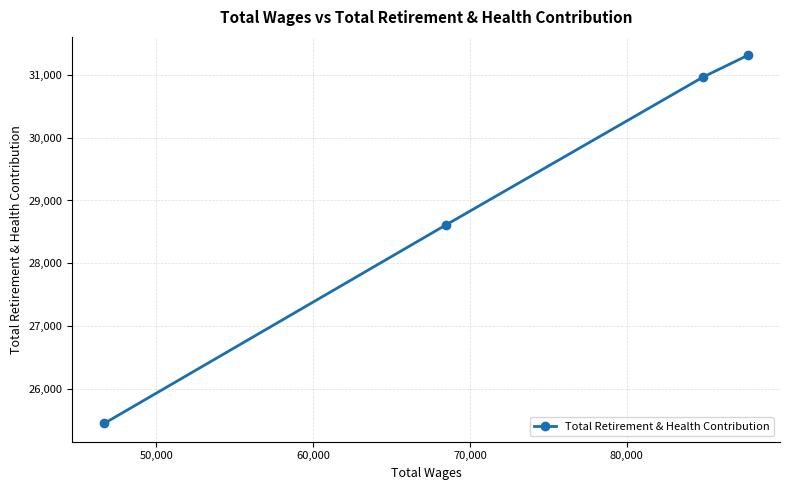

What is the value of the 1st point from the left?

25461